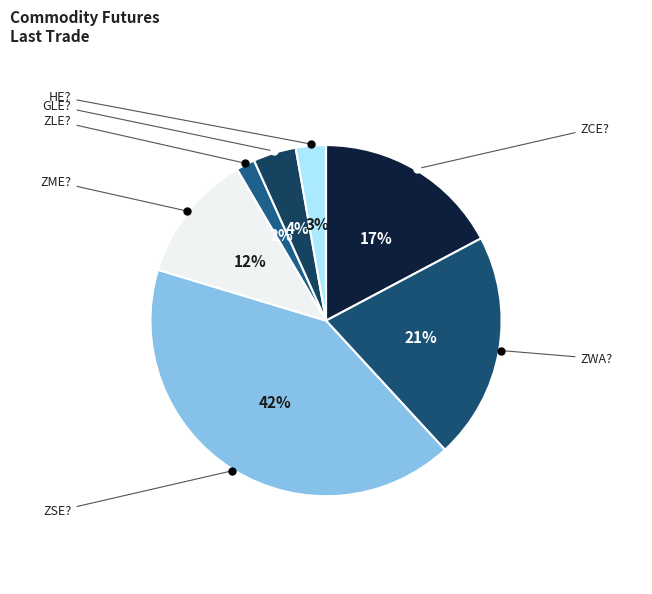

Is there any slice that represents more than half of the pie?

No